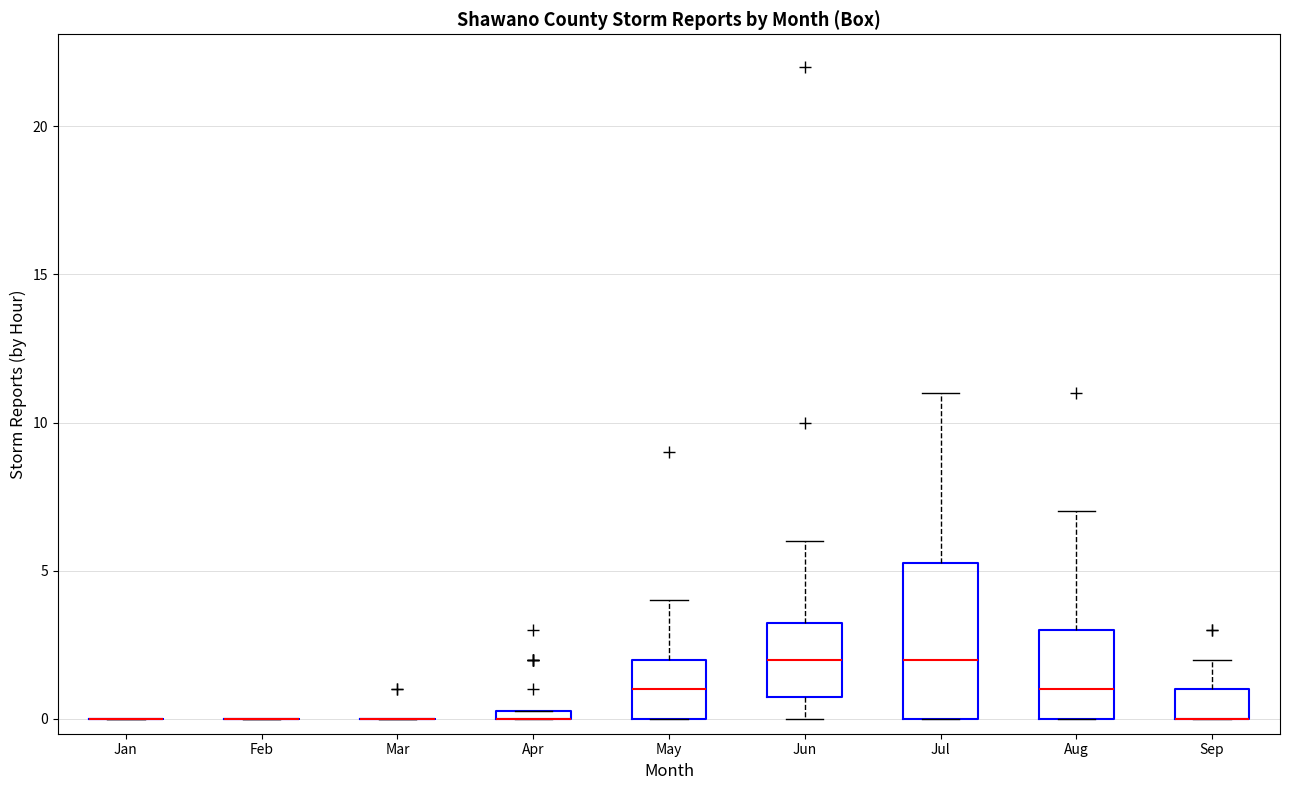

Comparing the boxes themselves (not the whiskers), which one is the tallest?

Jul